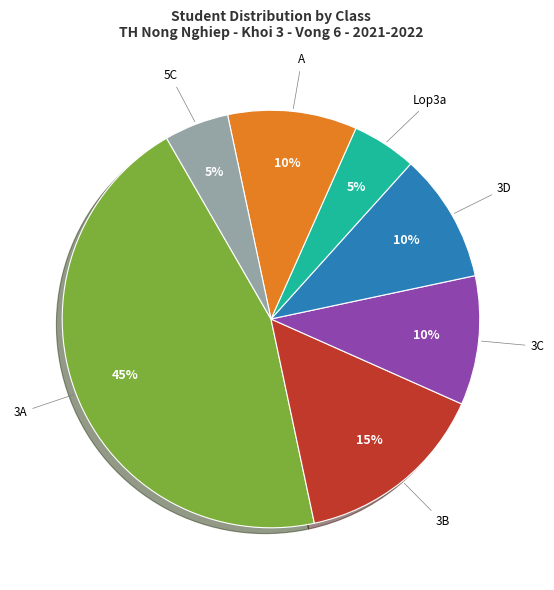

Is the sum of A and 3B greater than half?

No